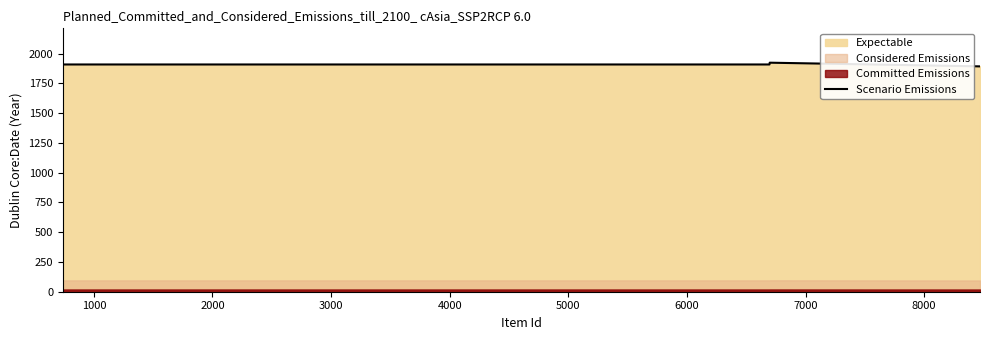

What is the highest value of the Scenario Emissions series?

1924